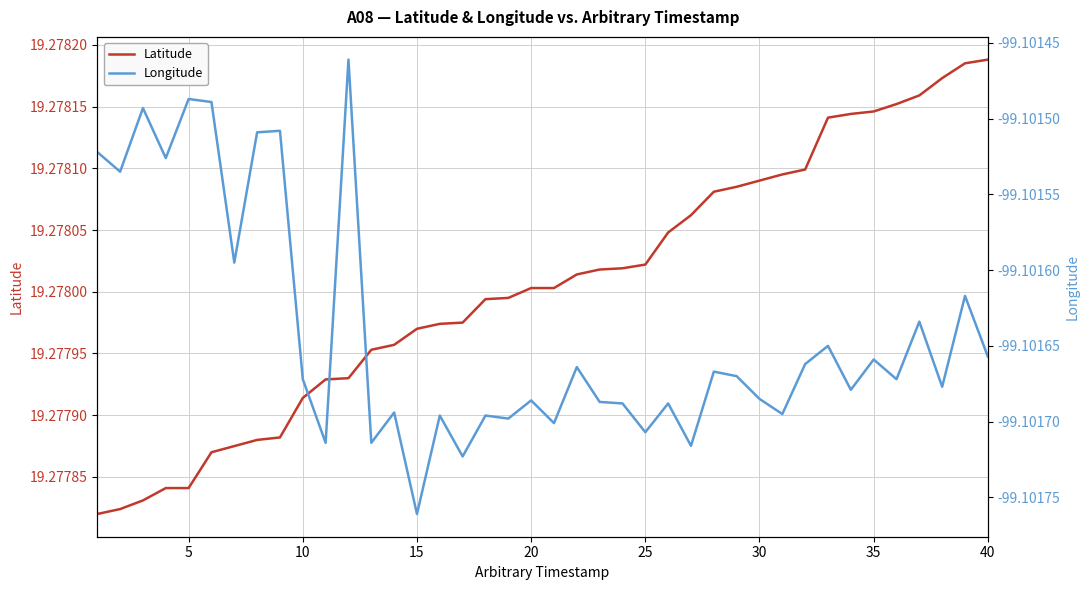

Rank the categories by Longitude value from lowest to highest.

14, 16, 26, 10, 12, 24, 20, 18, 15, 17, 30, 13, 23, 25, 22, 19, 29, 33, 37, 9, 35, 28, 27, 21, 31, 34, 39, 32, 36, 38, 30, 5, 15, 0, 35, 40, 10, 25, 20, 11